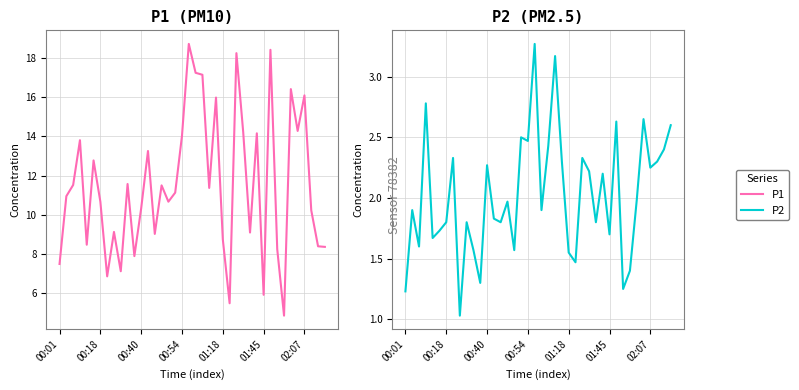

True or false: P1 and P2 intersect in this chart.

False